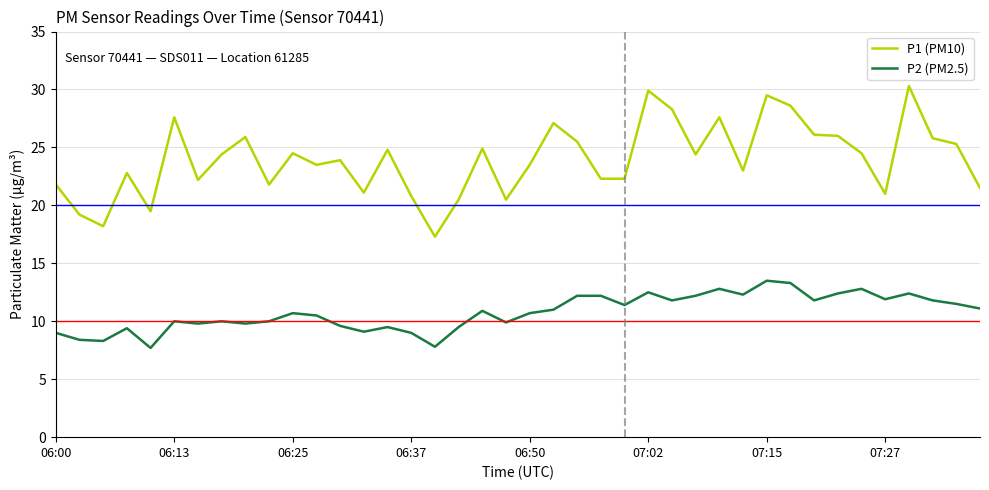

What is the difference between the maximum and minimum values in the P1 (PM10) series?

13.0